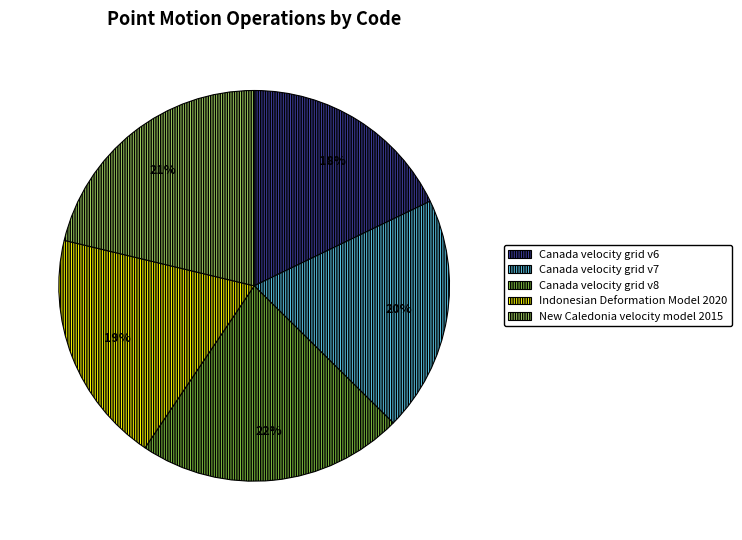

Which slice is the largest?

Canada velocity grid v8